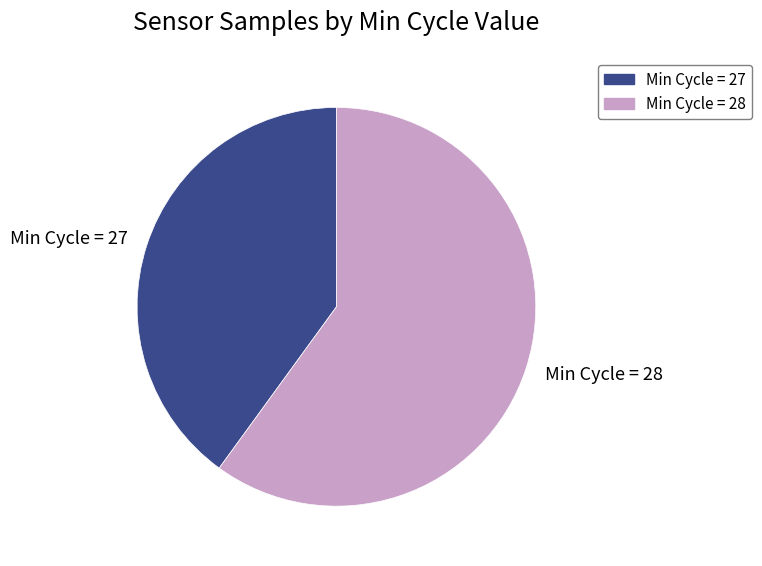

Which slice represents more than half of the pie?

Min Cycle = 28